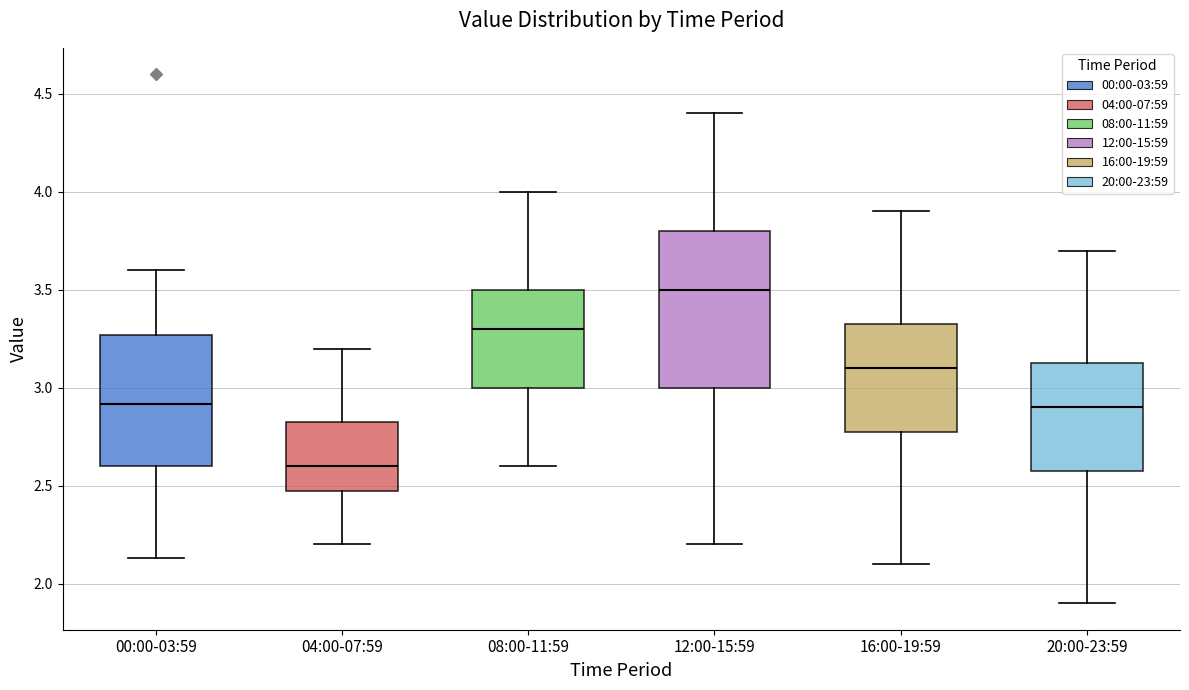

Where is the lower edge of the box for 04:00-07:59 on the y-axis? The values are not printed on the chart, so give them approximately, as read against the axis.

2.50